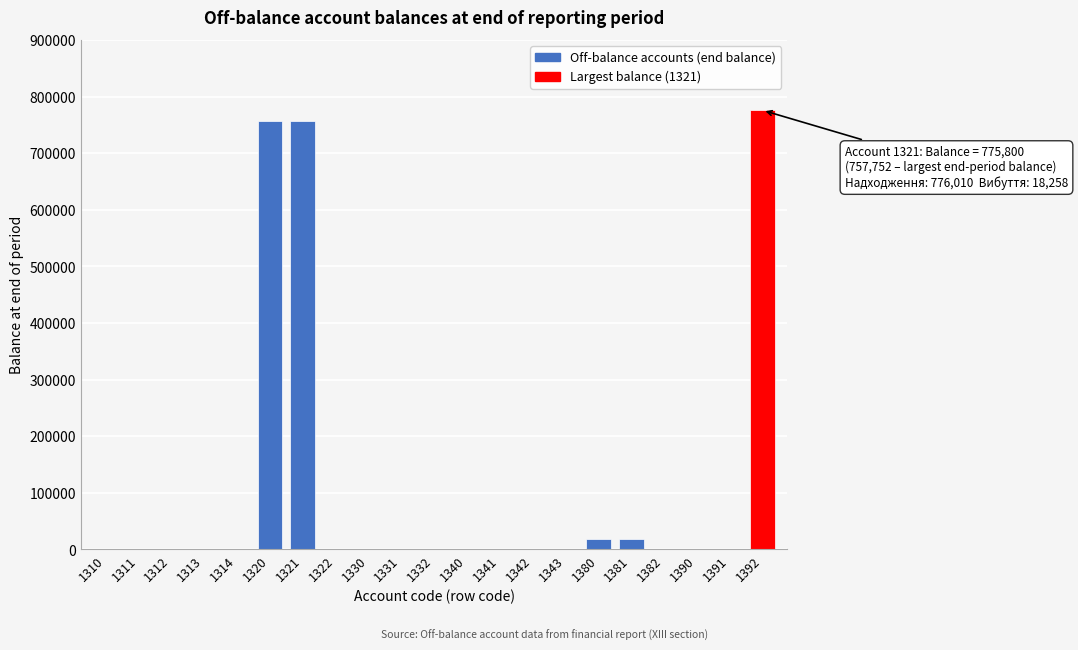

Reading left to right, transcribe all the data shown in this chart.

1310=0	1311=0	1312=0	1313=0	1314=0	1320=757752	1321=757752	1322=0	1330=0	1331=0	1332=0	1340=0	1341=0	1342=0	1343=0	1380=18048	1381=18048	1382=0	1390=0	1391=0	1392=775800